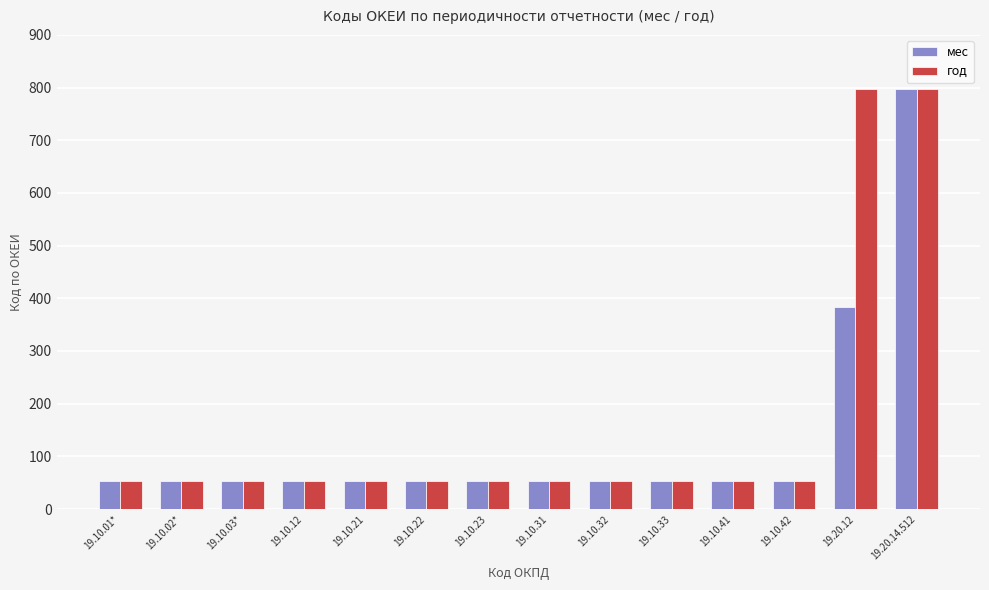

What is the difference between the second highest and minimum values in the год series?

744